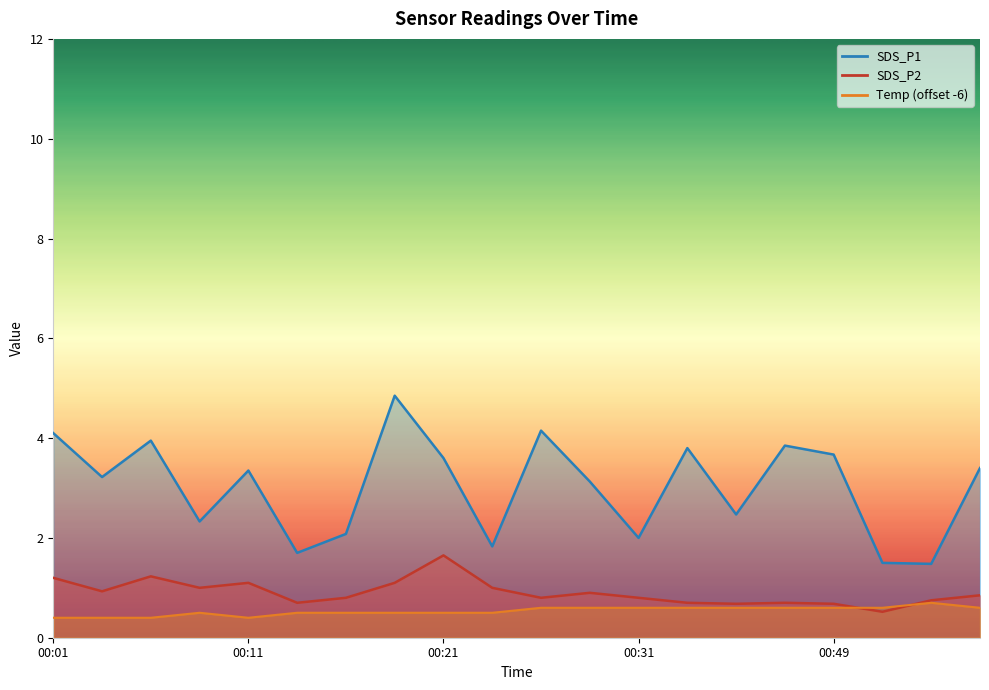

Rank the series by their maximum value, from lowest to highest.

Temp, SDS_P2, SDS_P1